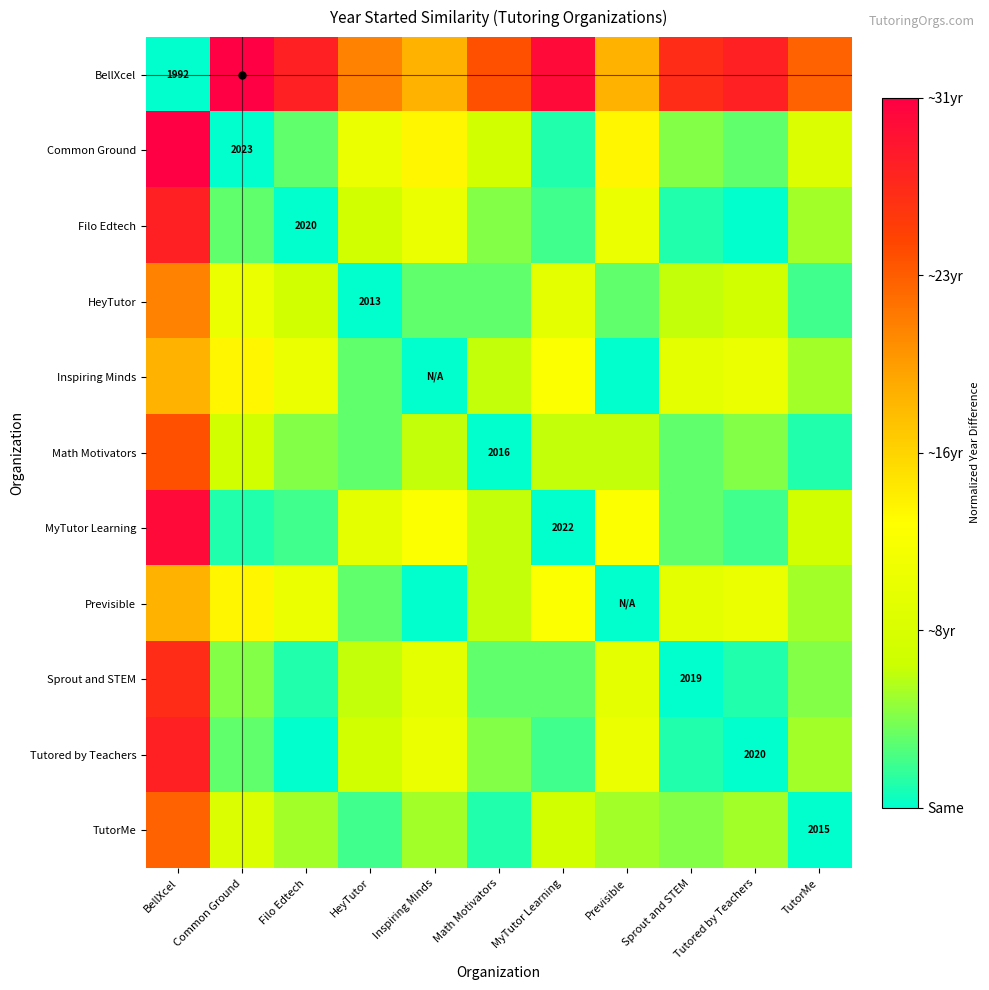

How many categories are shown in the chart?

11